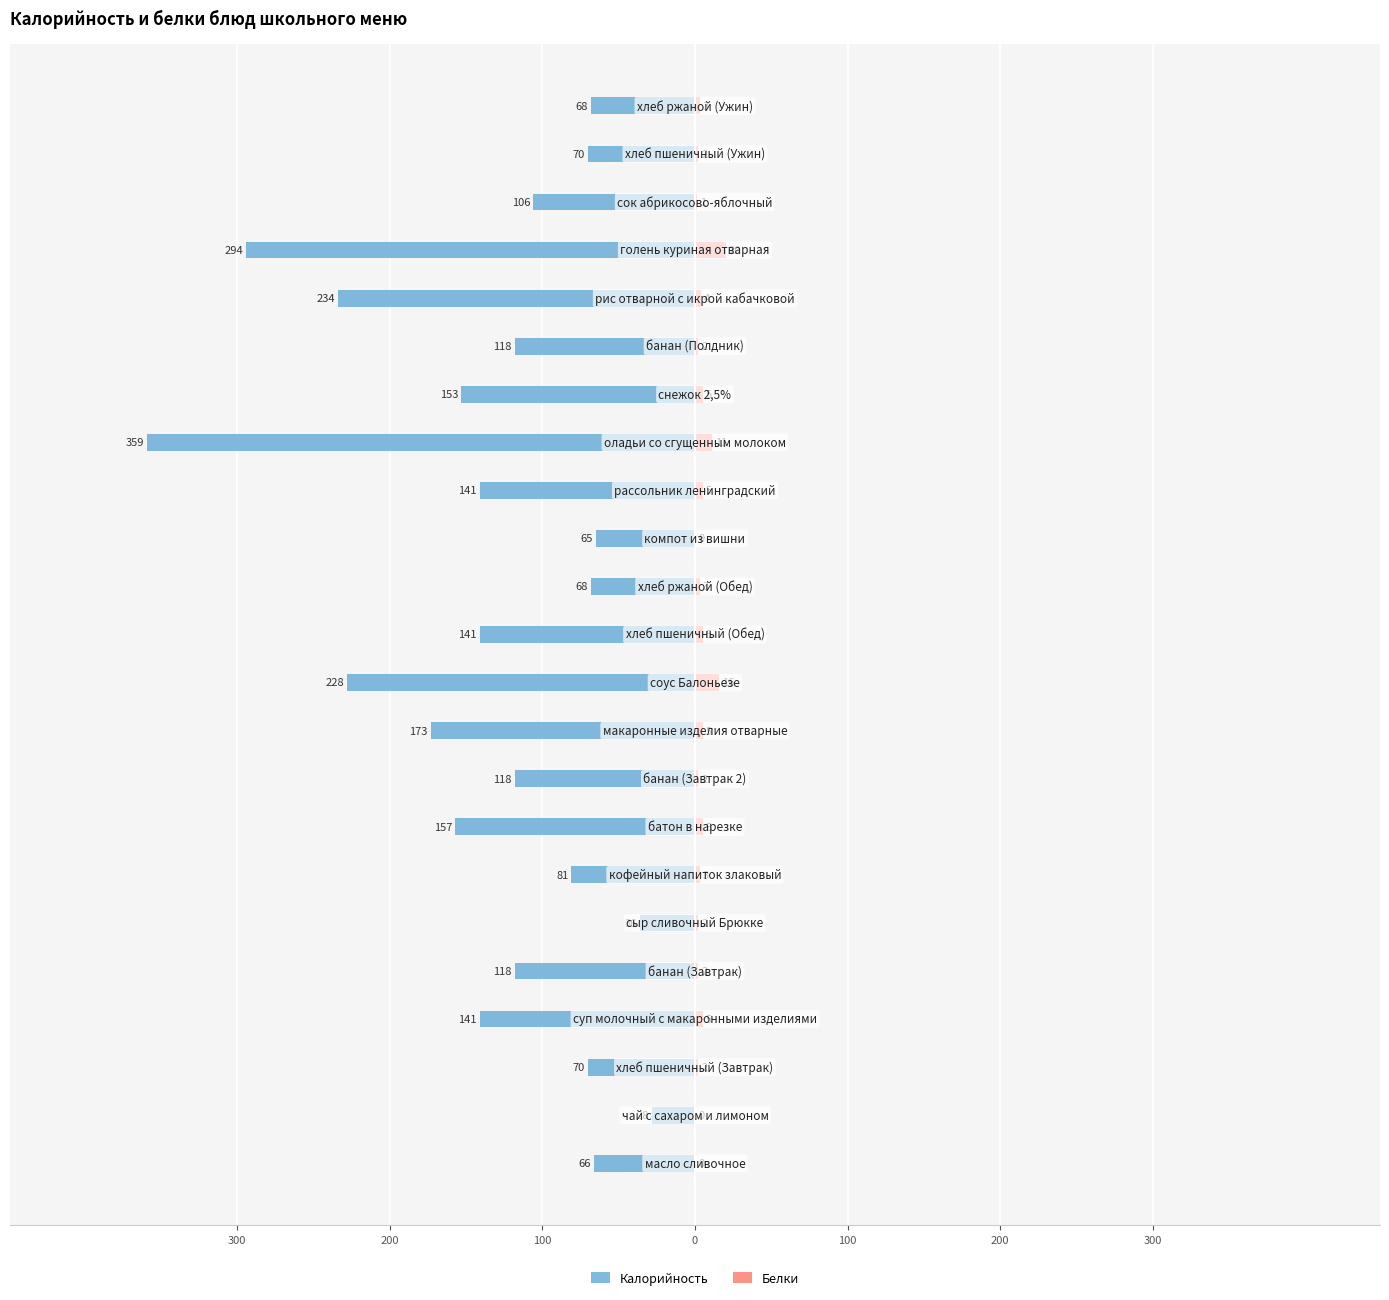

What is the difference between the highest and lowest values at 21?

72